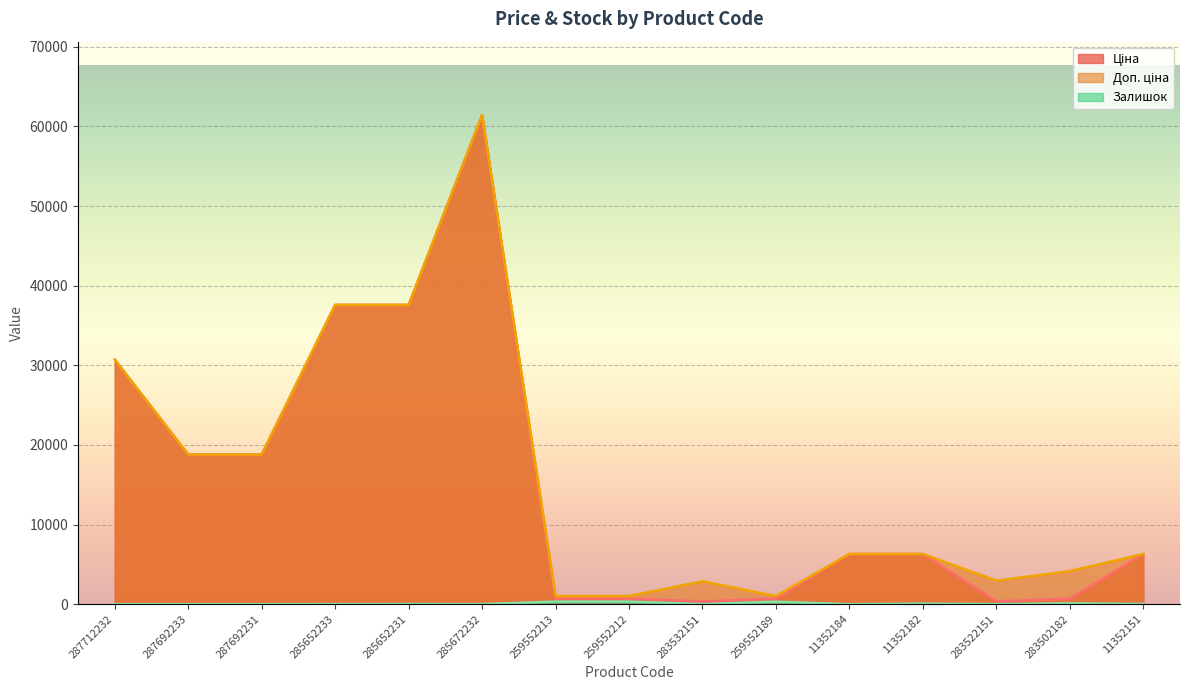

What is the spread (max minus min) of values at 11352184?

6308.8